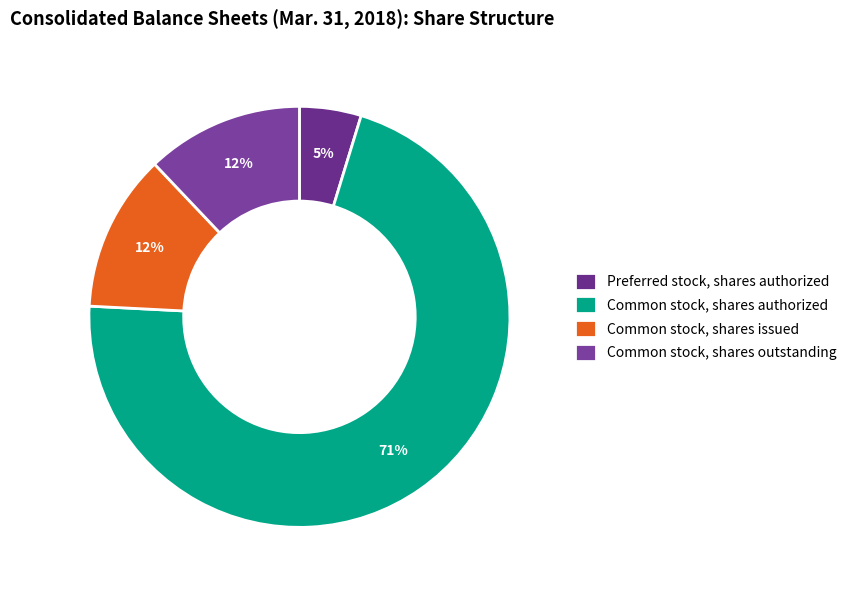

What percentage do Common stock, shares outstanding and Common stock, shares issued together represent?

24.2%